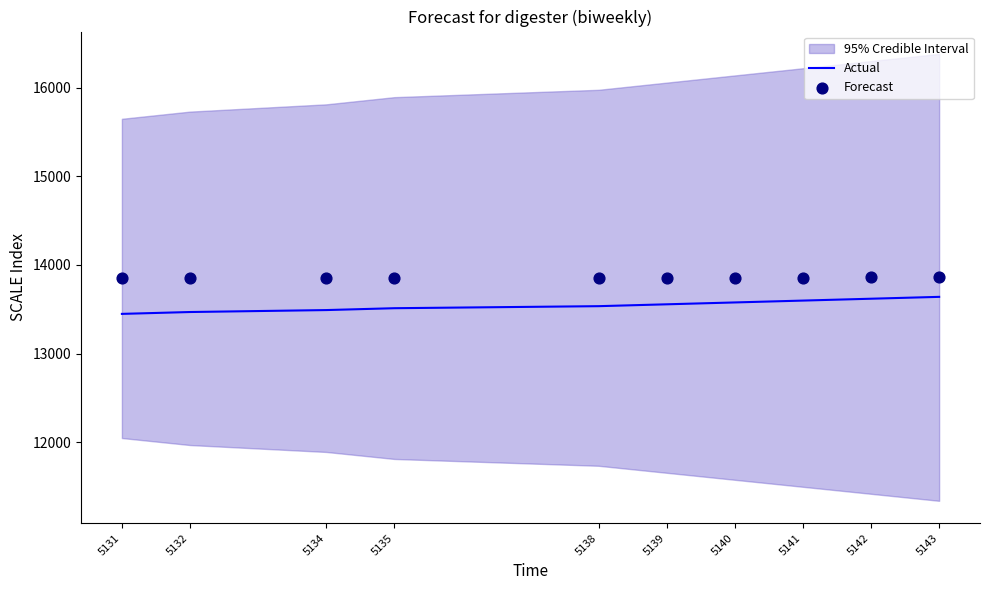

What is the total value across all series at 5143?

27500